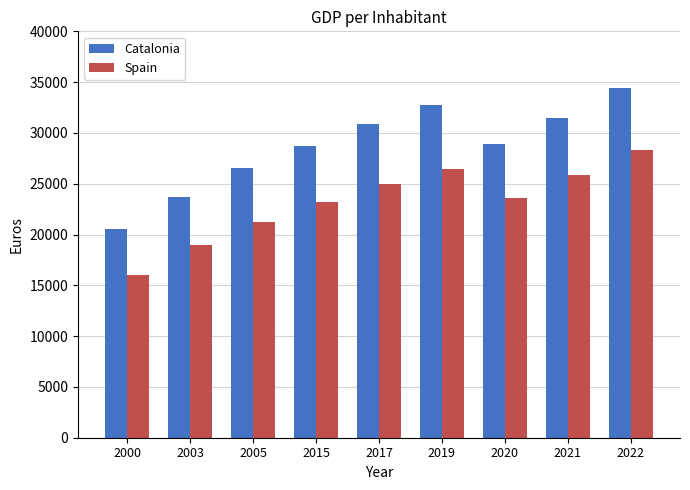

What is the sum of the Catalonia values at 2015 and 2020?

57640